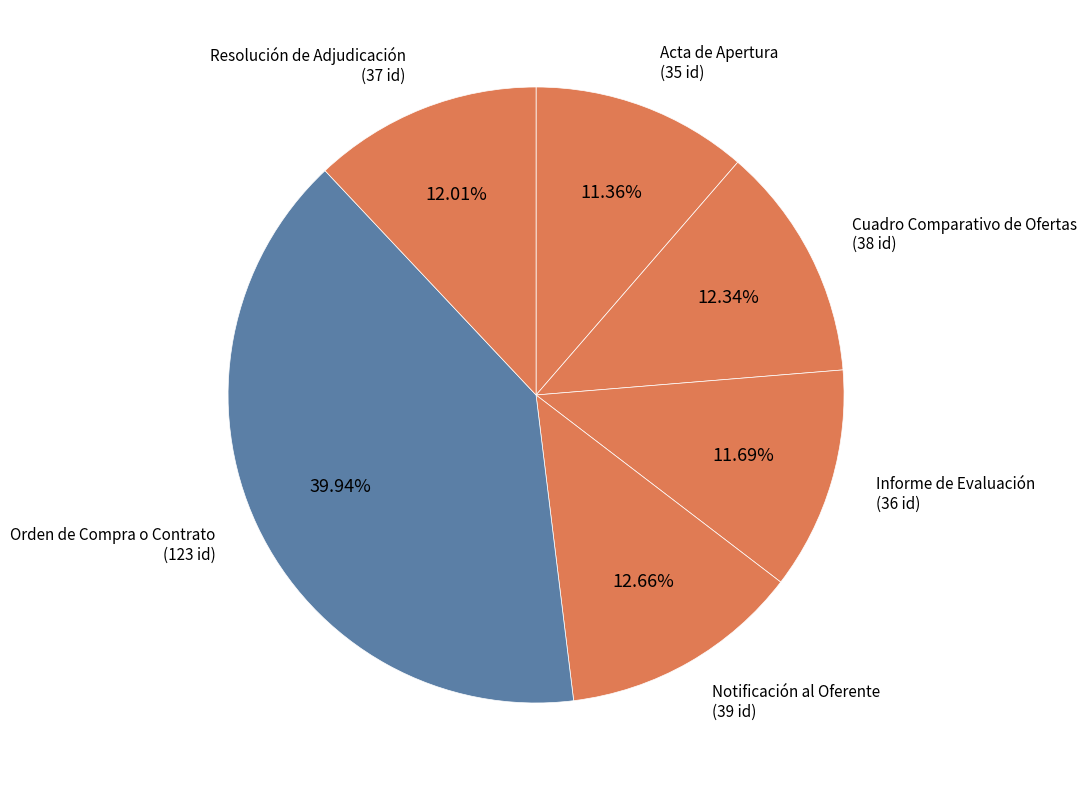

What is the largest slice in the pie chart?

Orden de Compra o Contrato